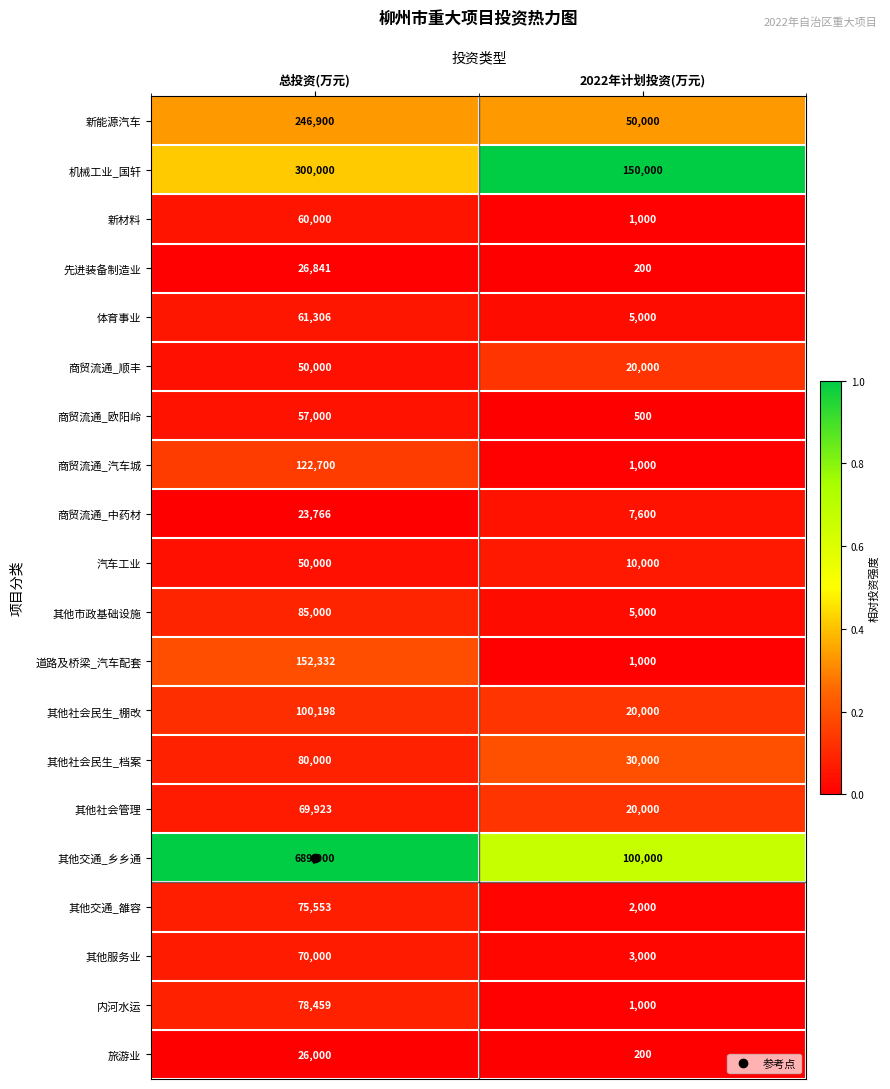

Which series has the largest range (max minus min)?

其他交通_乡乡通